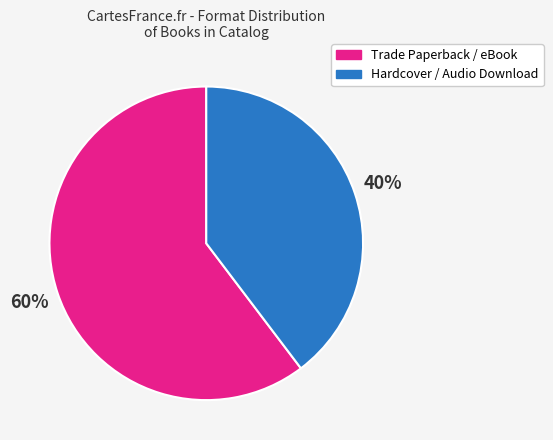

To the nearest percent, what portion does Trade Paperback / eBook represent?

60%